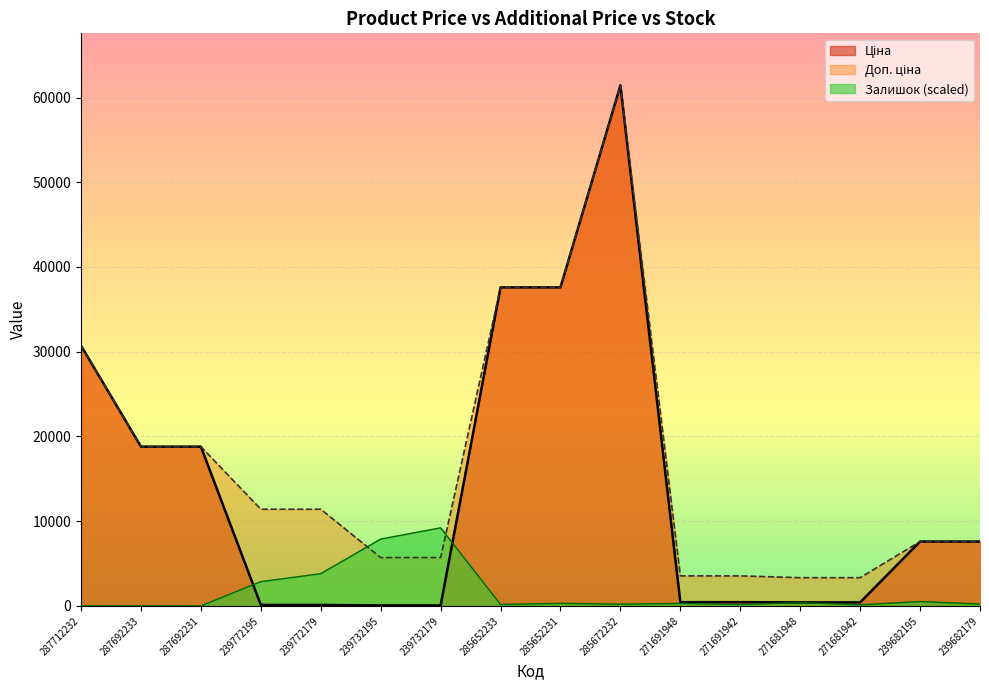

Which series has the widest spread of values?

Ціна